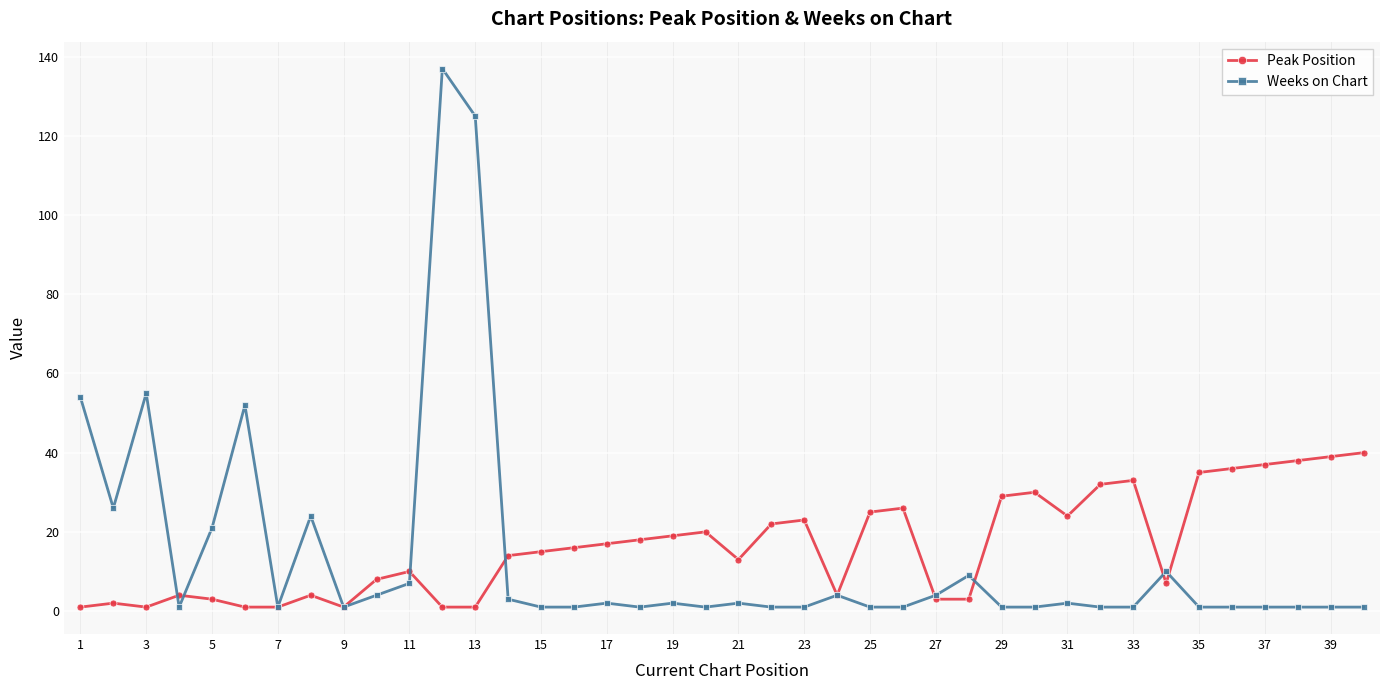

Rank the series by their maximum value, from lowest to highest.

Peak Position, Weeks on Chart